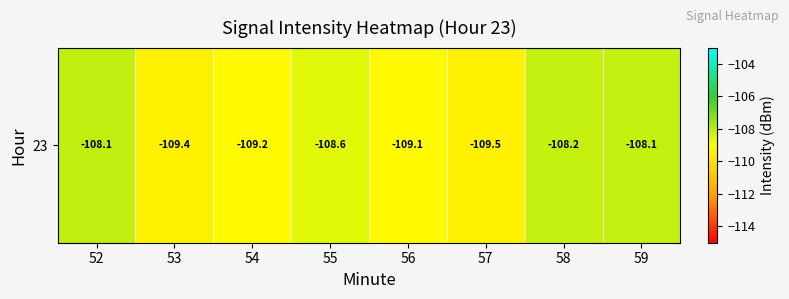

At which category does the chart reach its peak across all series?

52